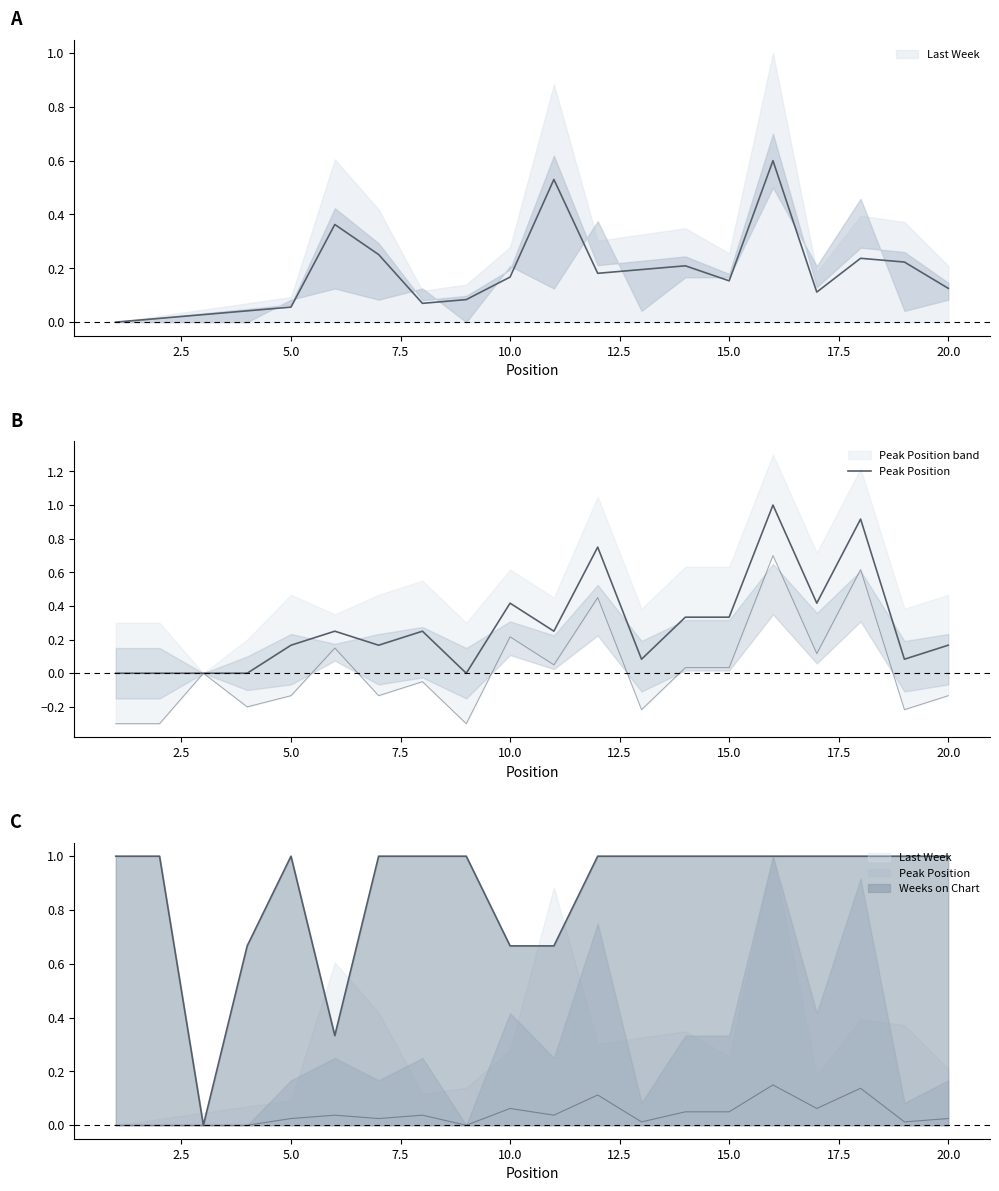

What is the sum of all values?

5.6